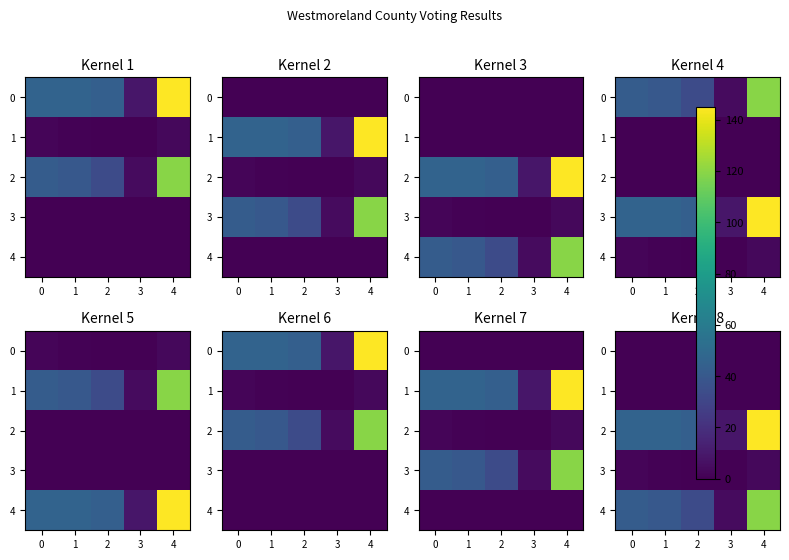

The 4 series shows 46 at 2. True or false?

False